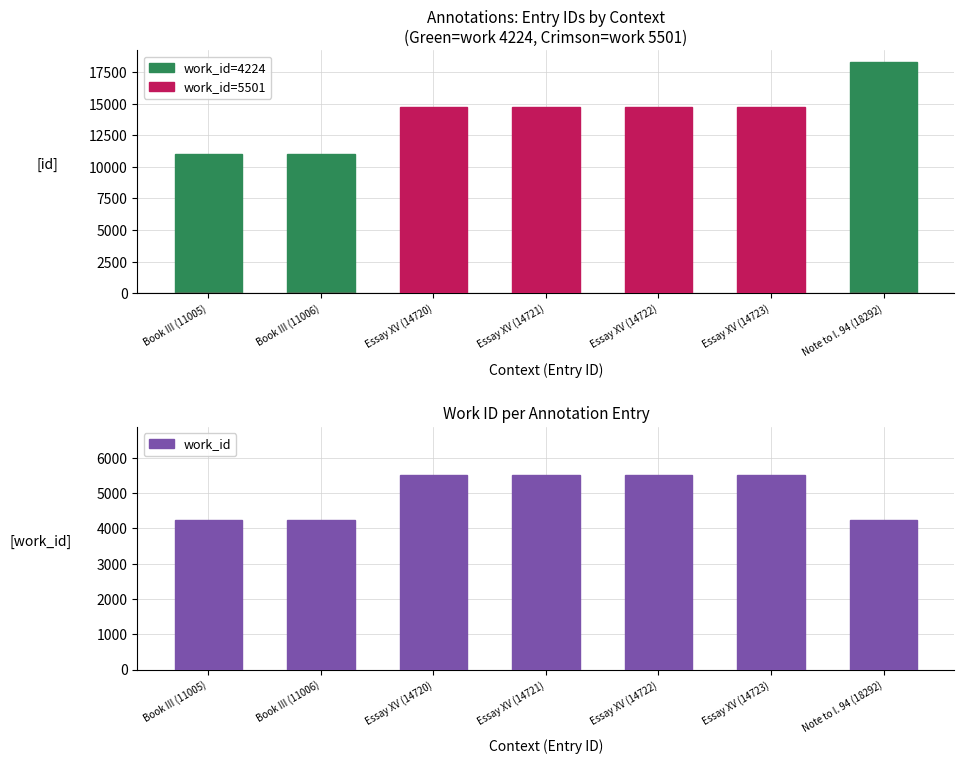

How many groups of bars are there?

7